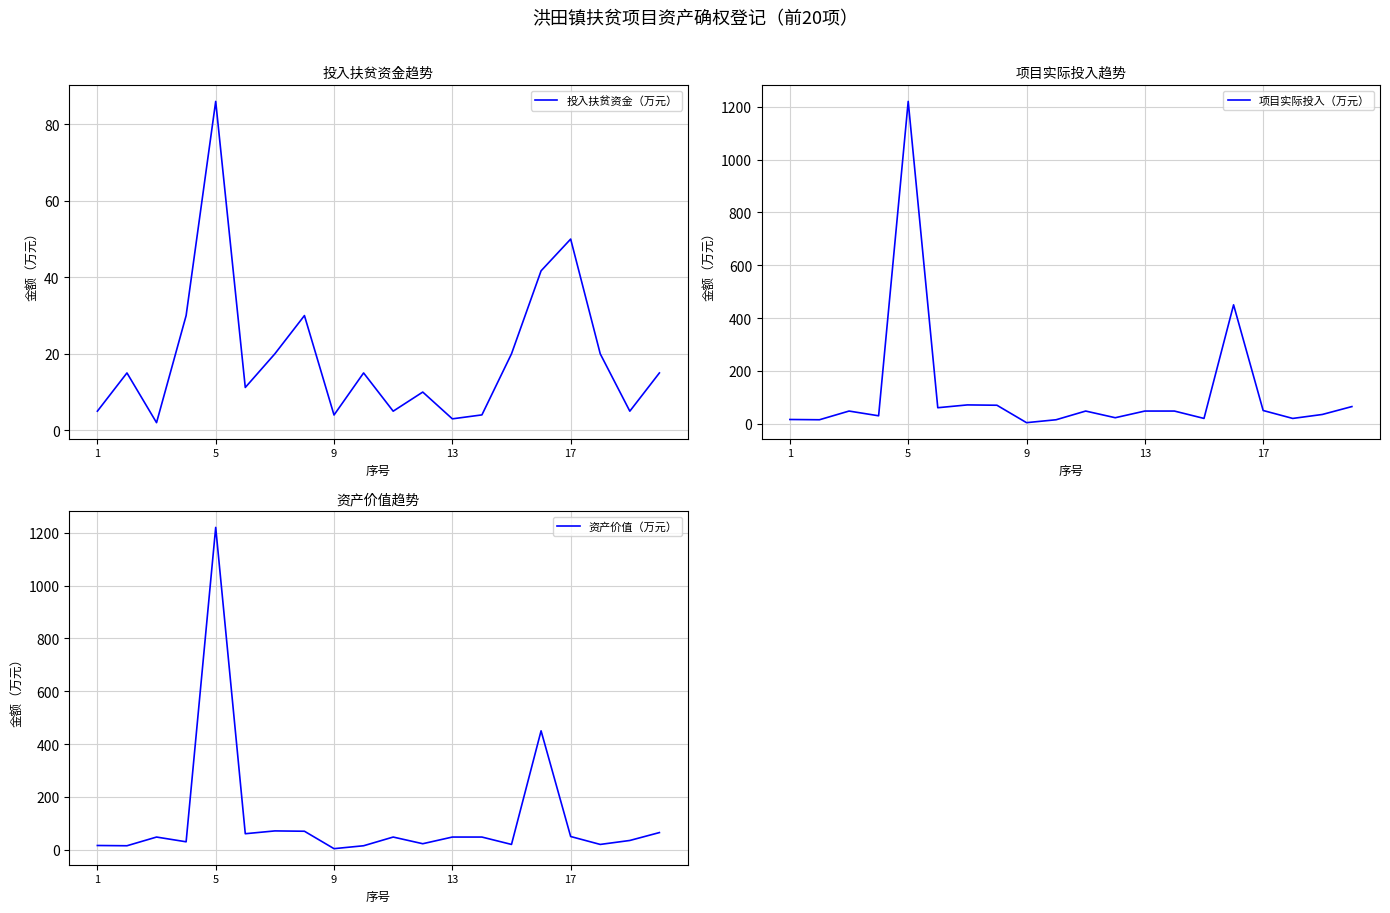

The value of 资产价值（万元） at 7 is 15.4. True or false?

False